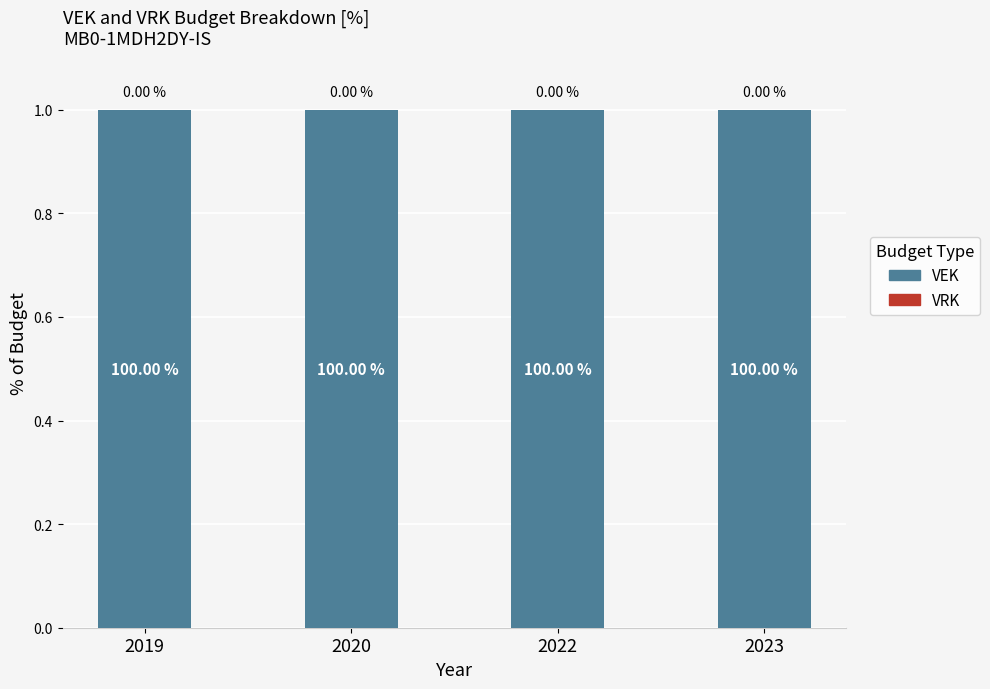

Which series has the widest spread of values?

VEK